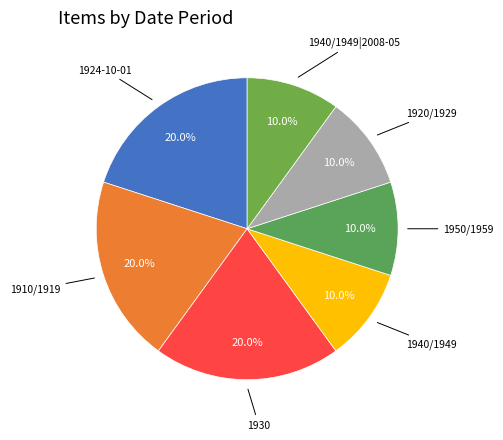

Combined, what portion of the pie is 1950/1959 and 1940/1949?

20.0%